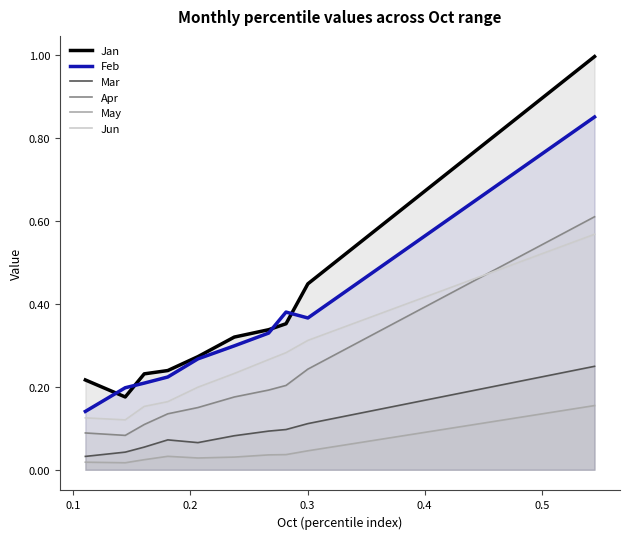

How many data points does each series have?

10